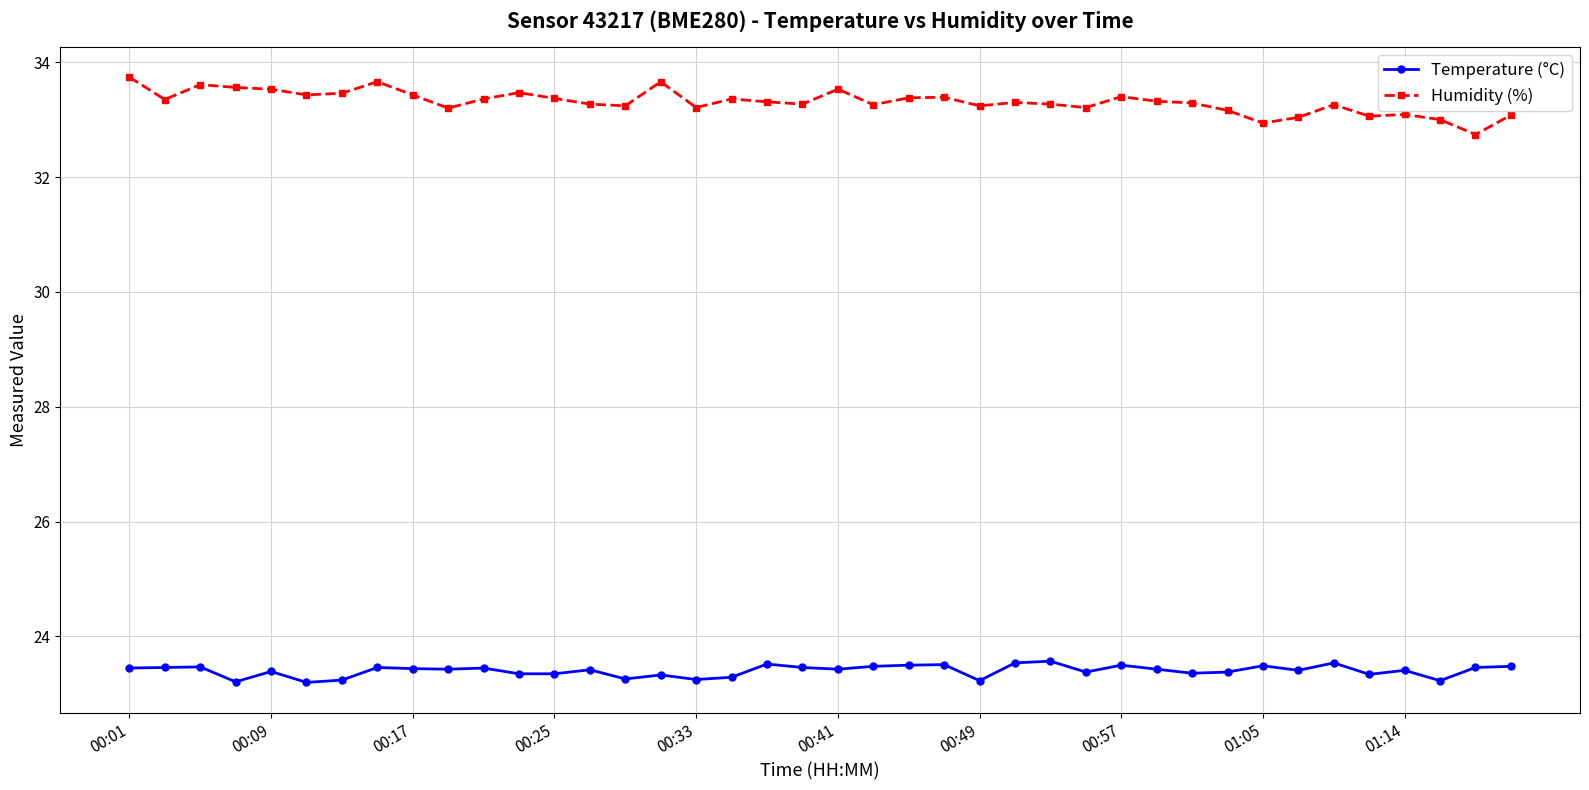

Rank the series by their average value, from lowest to highest.

Temperature (°C), Humidity (%)